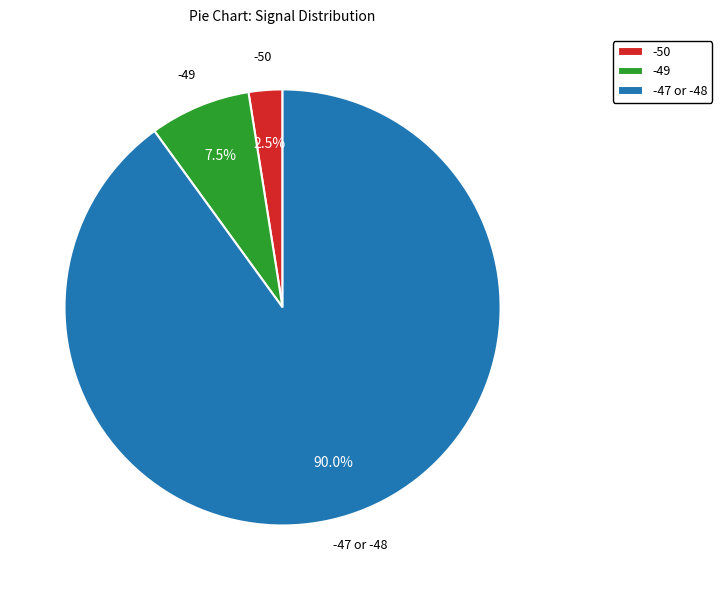

Which category accounts for the majority?

-47 or -48